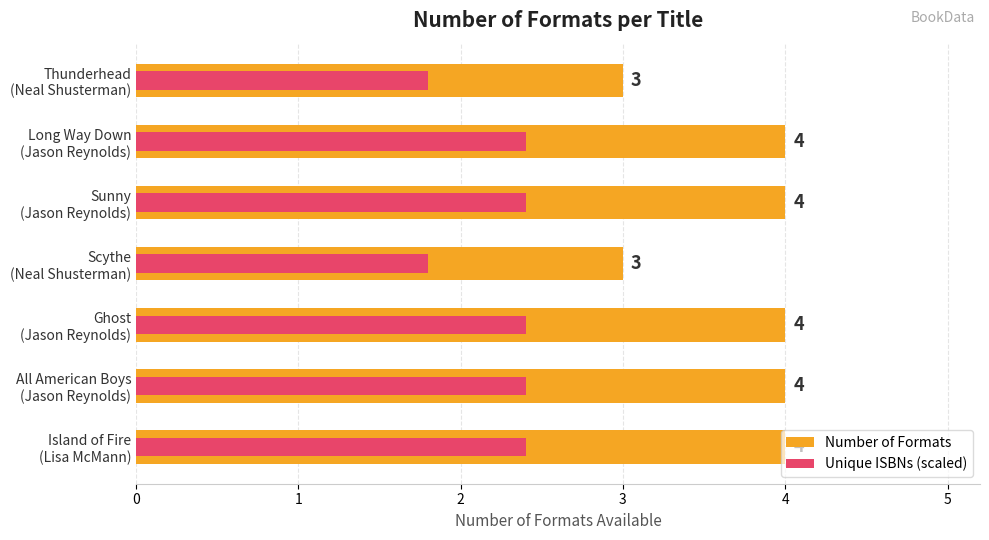

How many categories are shown in the chart?

7